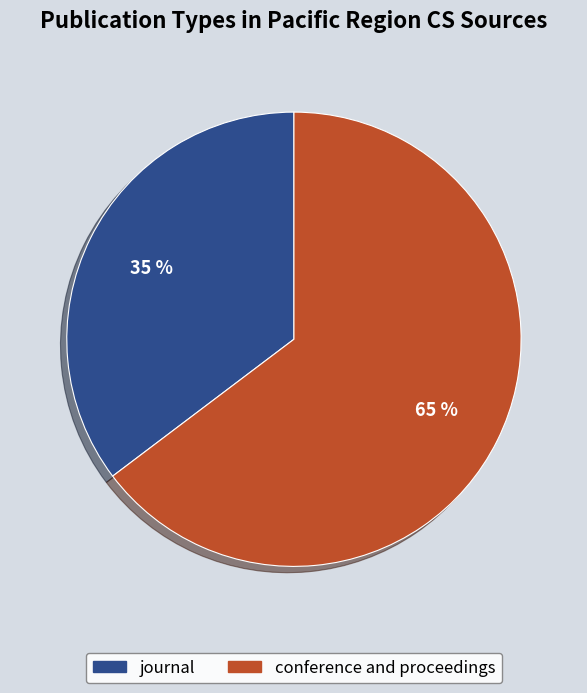

Is it true that conference and proceedings is 69% of the pie?

False